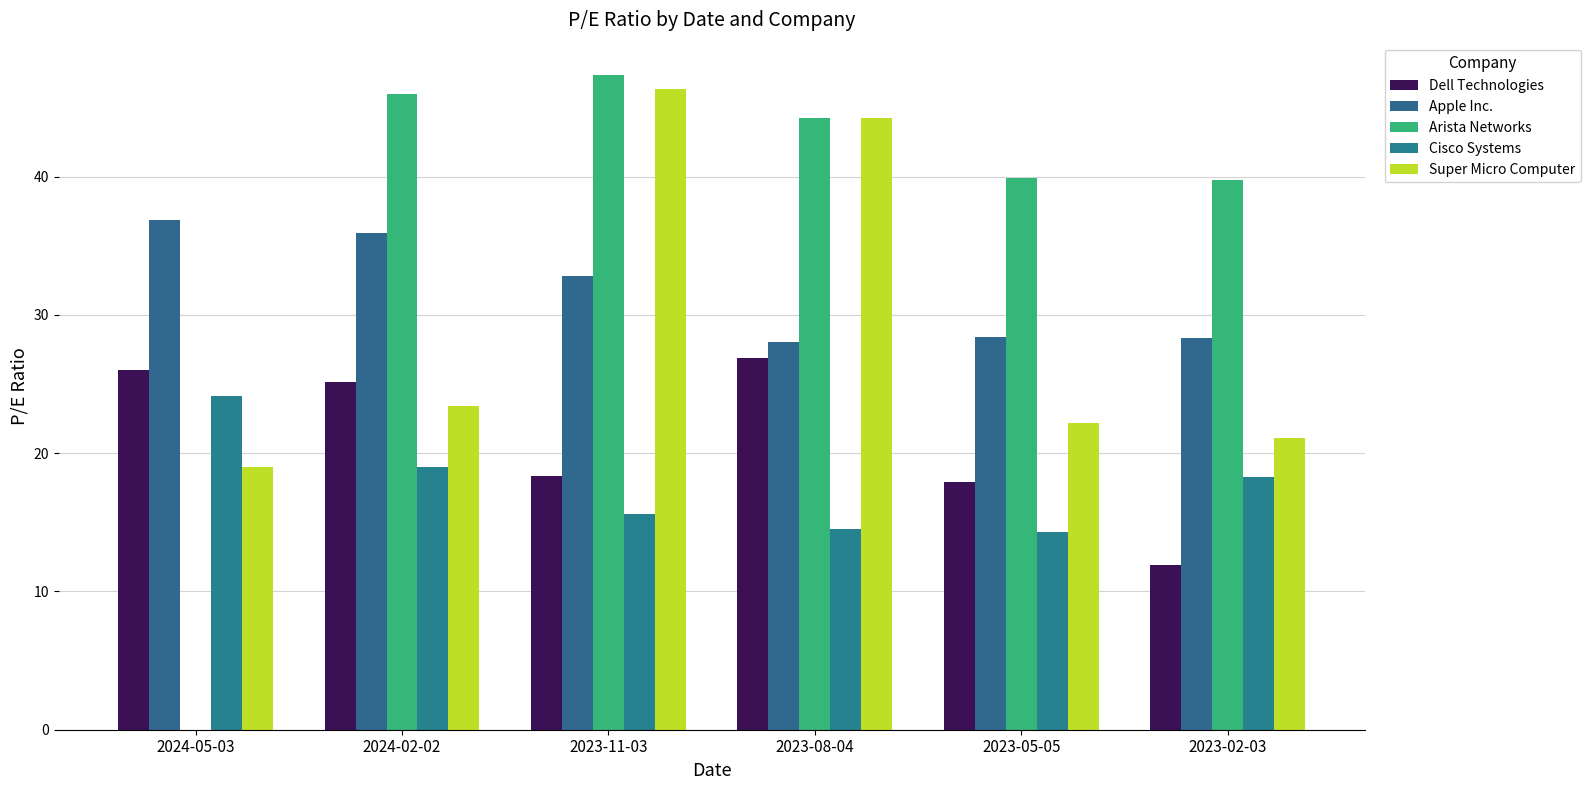

Count the number of data series in this chart.

5